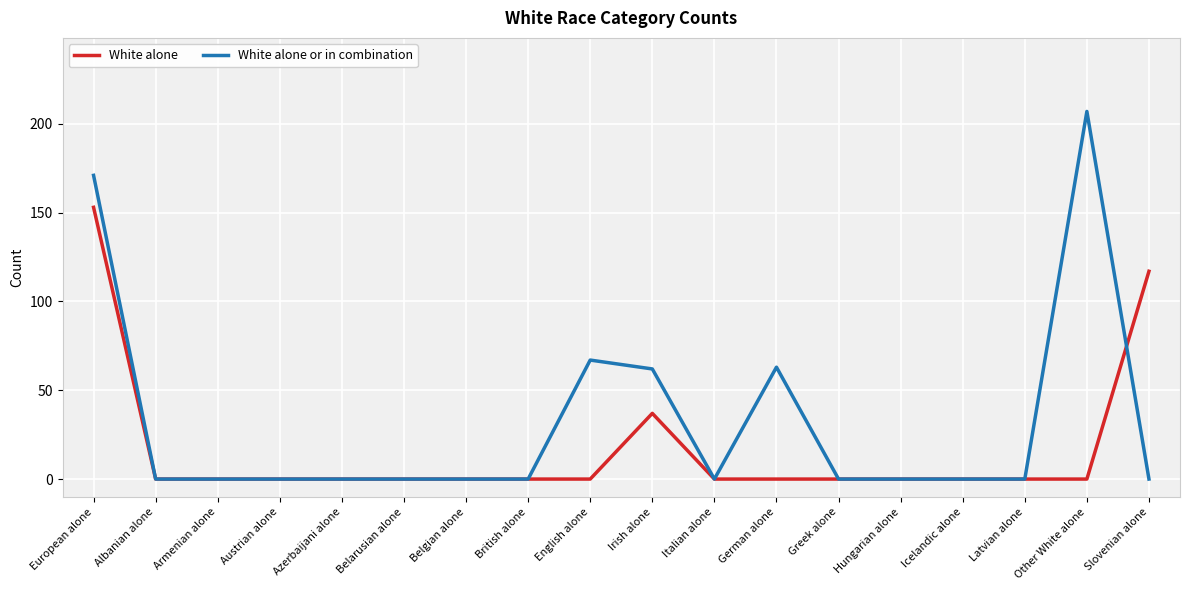

What position from the left is Latvian alone?

16